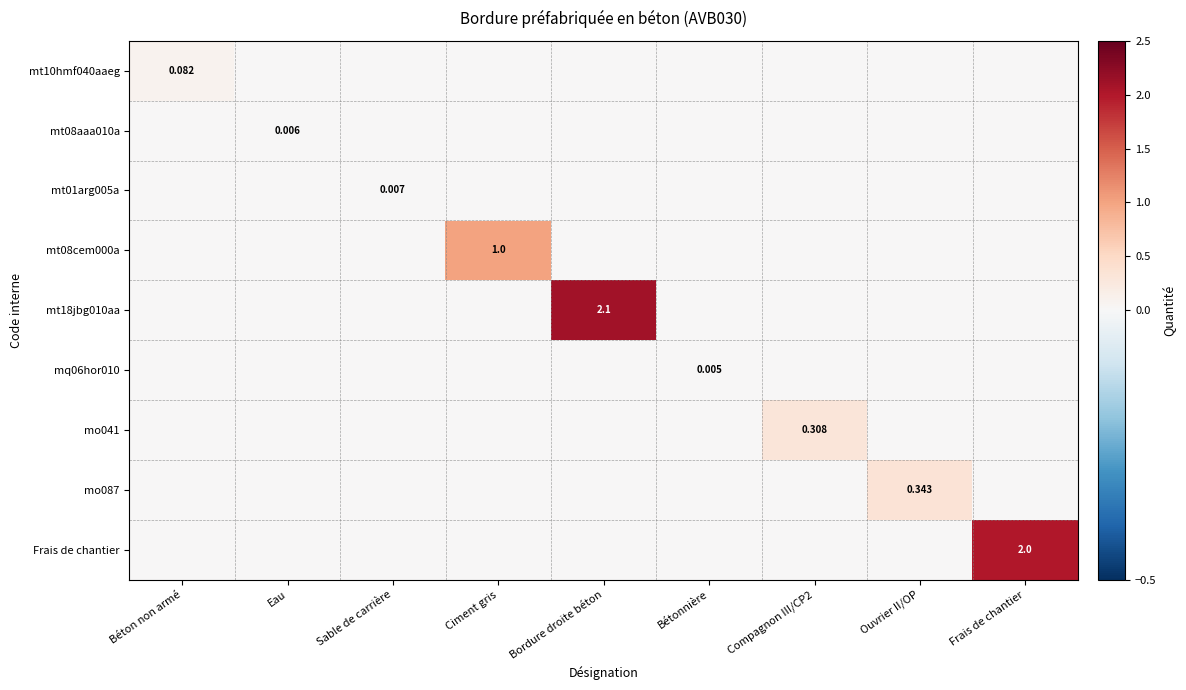

Is the value of mt18jbg010aa at Bordure droite béton greater than the value of Frais de chantier at Frais de chantier?

Yes